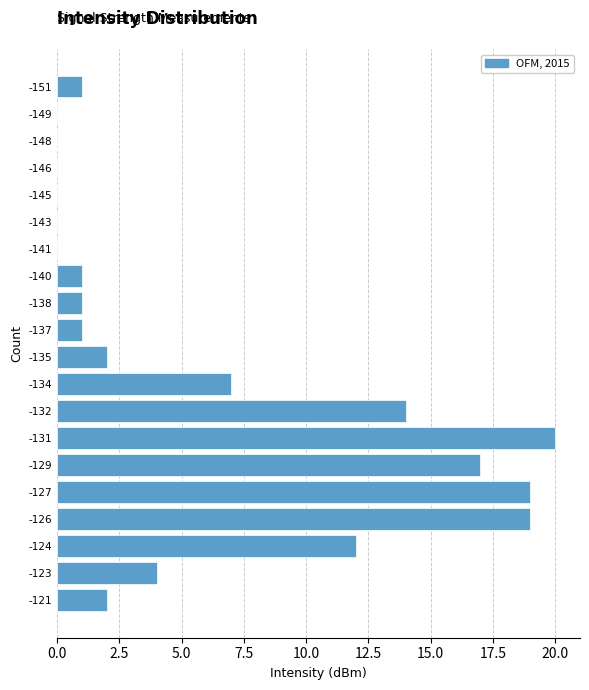

Reading bottom to top, transcribe all the data shown in this chart.

-121=2	-123=4	-124=12	-126=19	-127=19	-129=17	-131=20	-132=14	-134=7	-135=2	-137=1	-138=1	-140=1	-141=0	-143=0	-145=0	-146=0	-148=0	-149=0	-151=1